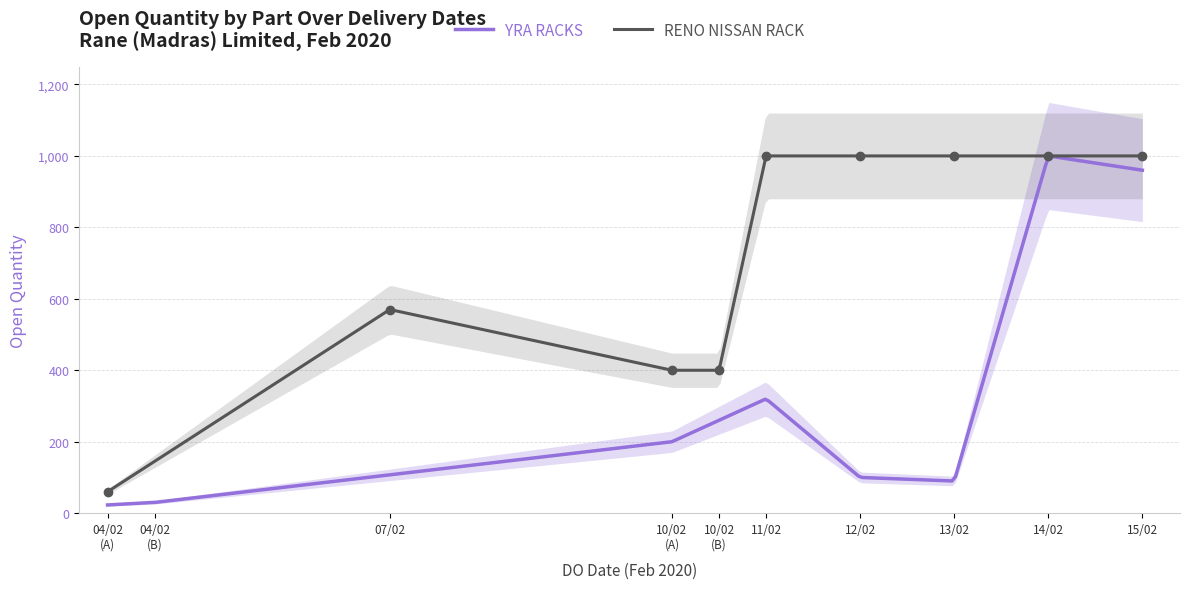

What is the sum of the YRA RACKS values at 04/02 and 15/02?

983